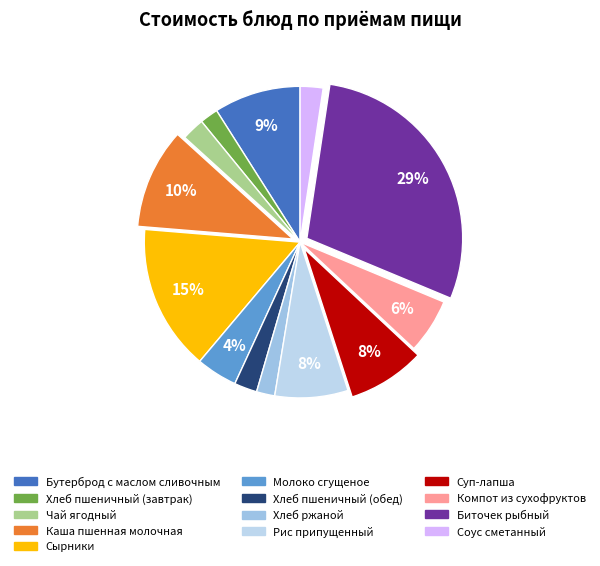

To the nearest percent, what is the difference between the largest and smallest slice percentages?

27%